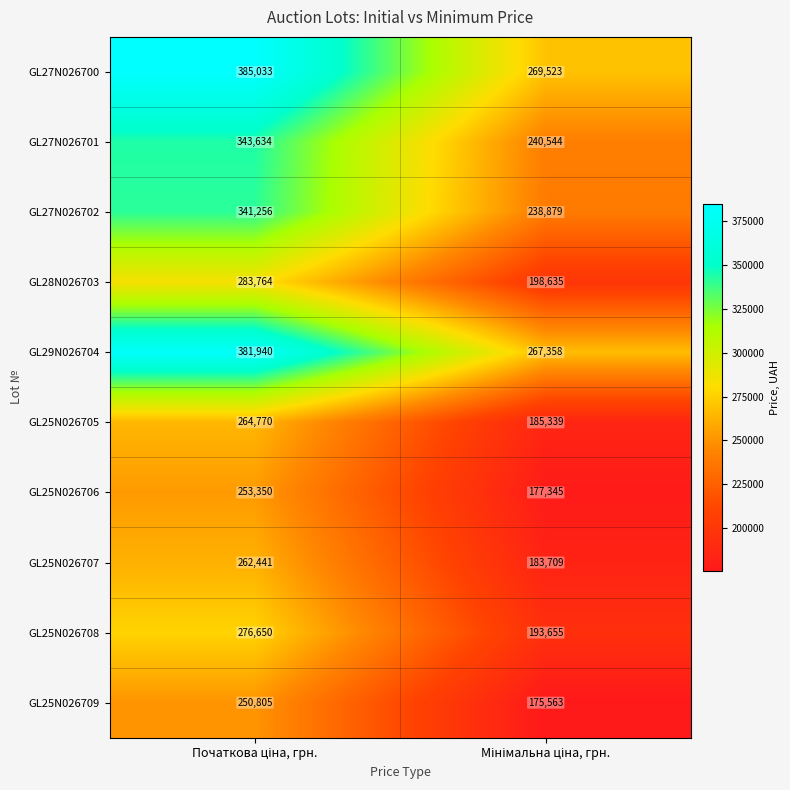

Count the number of categories in the chart.

2